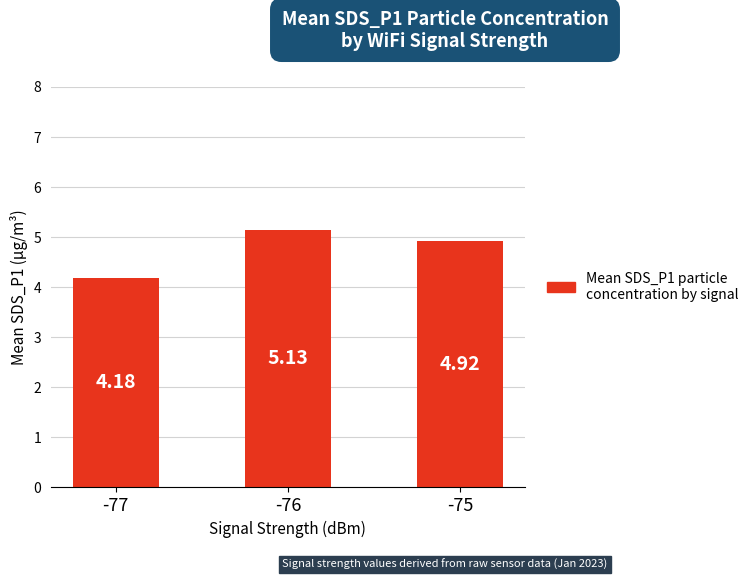

What is the value of the 3rd bar from the left?

4.9